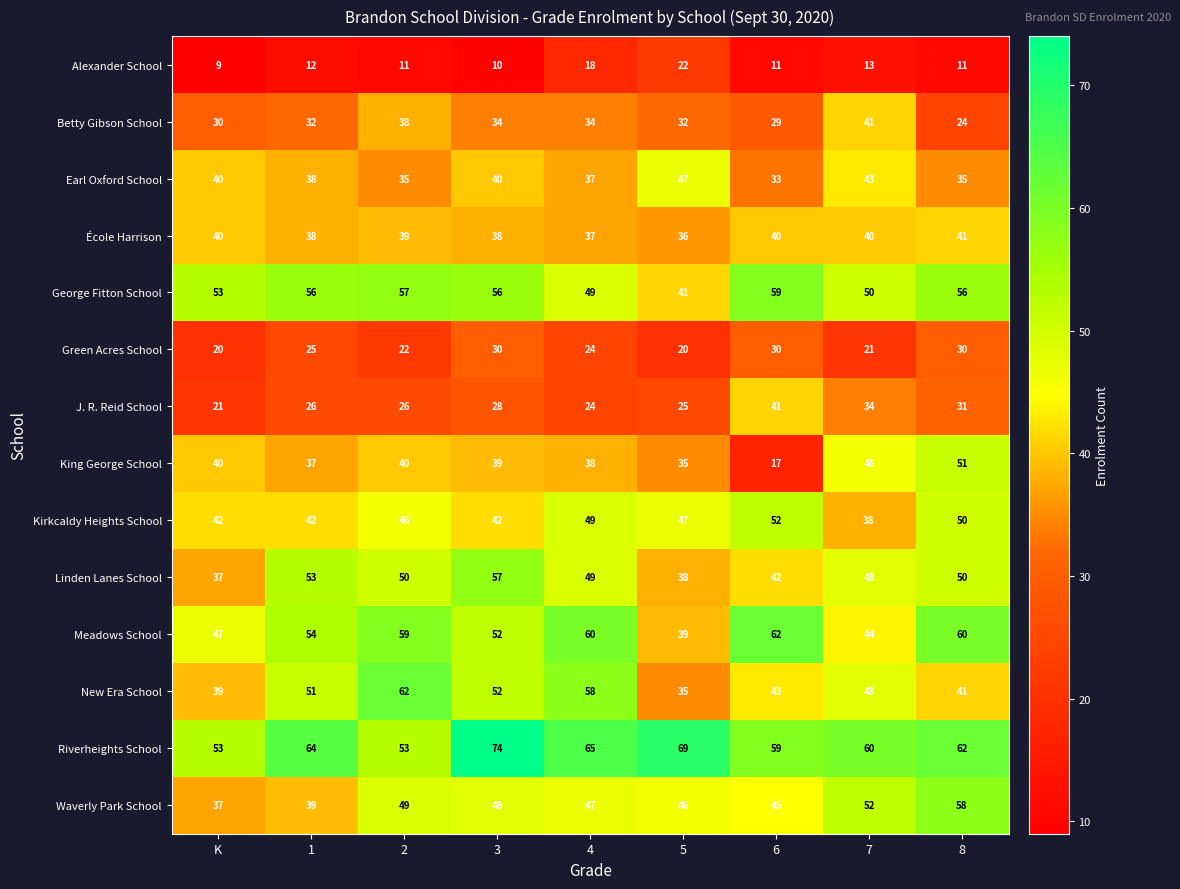

What is the total value across all series at 7?

578